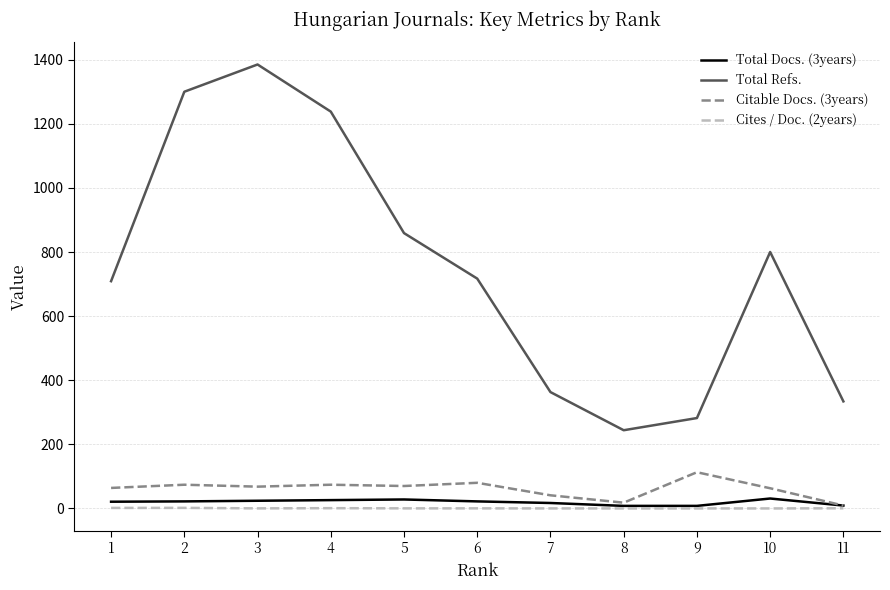

What is the average value of the Total Docs. (3years) series?

19.6